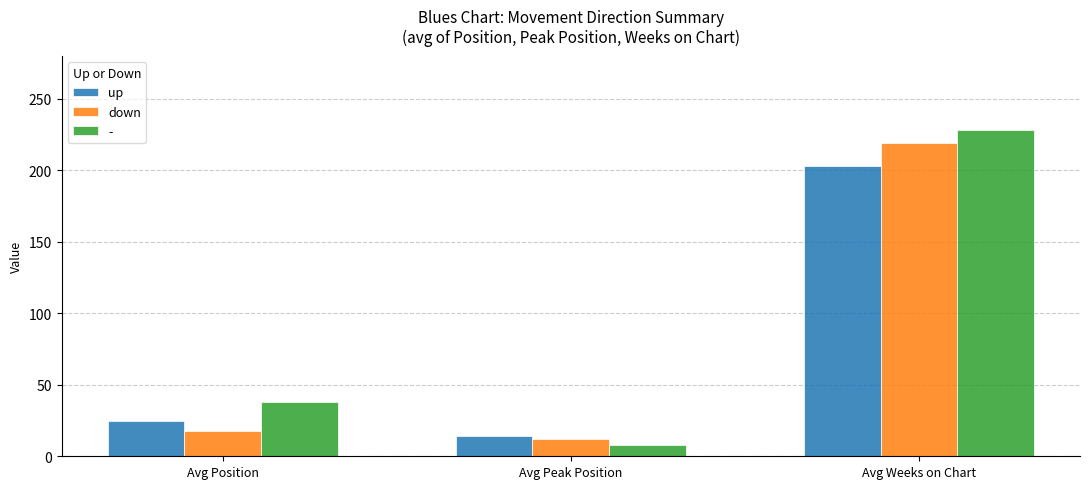

At which category does the chart reach its peak across all series?

Avg Weeks on Chart